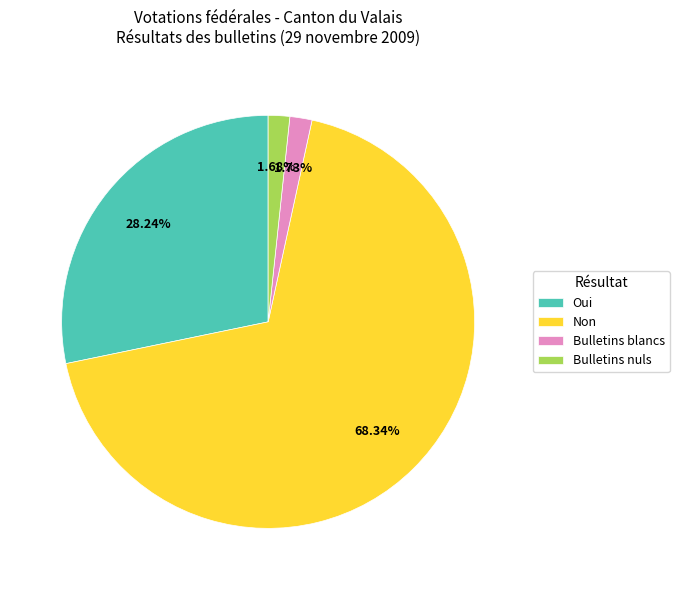

Between Bulletins nuls and Non, which is larger?

Non